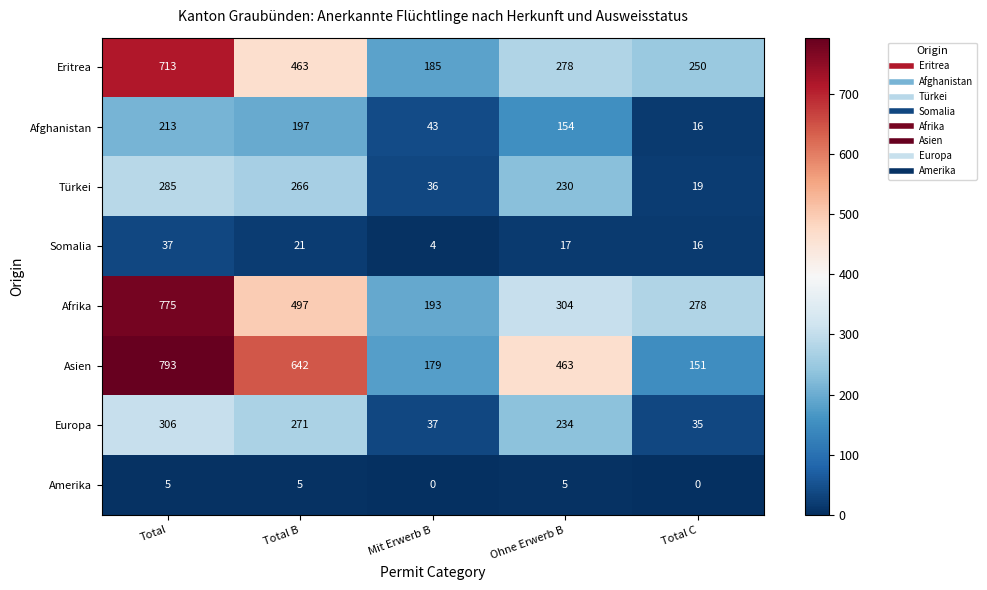

The value of Afghanistan at Total C is 9. True or false?

False